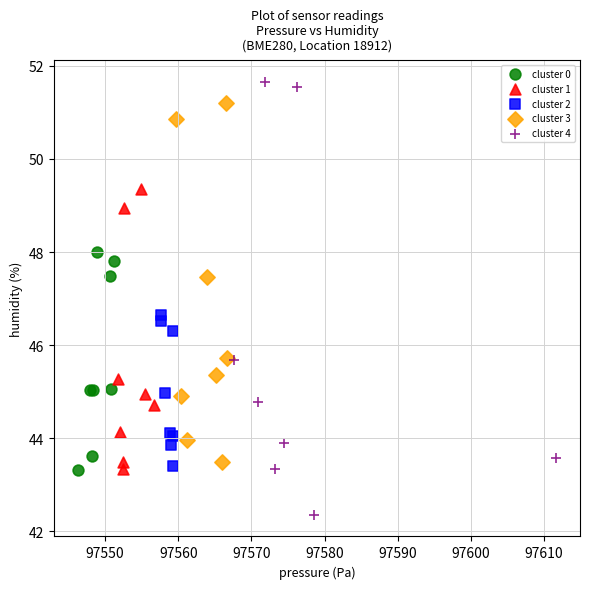

Which series reaches the minimum Y coordinate?

cluster 4